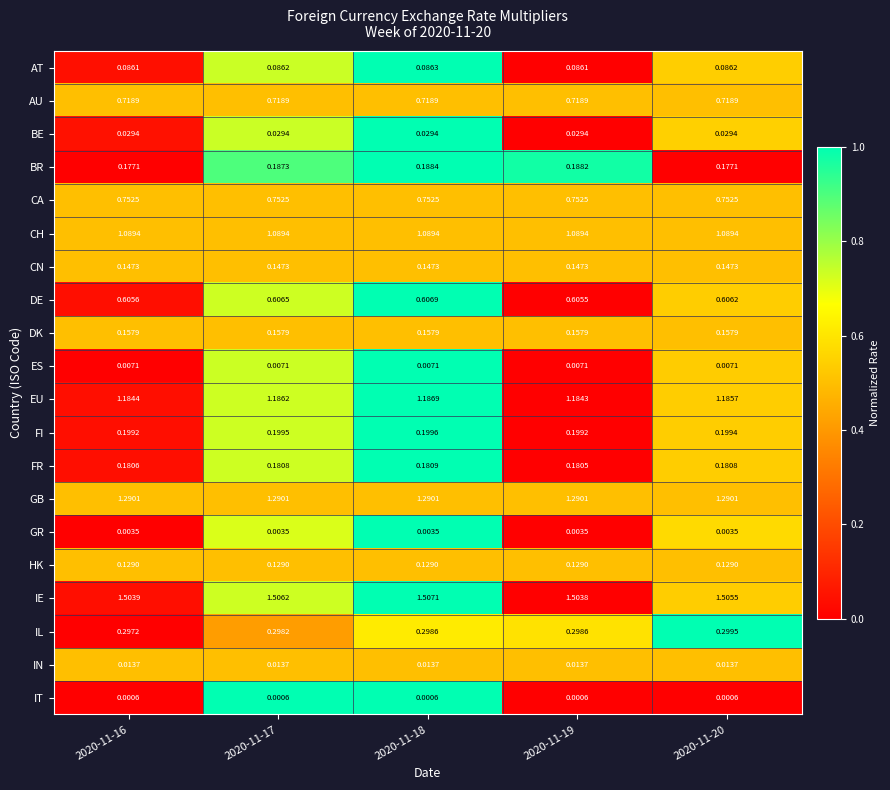

Is the value of IT at 2020-11-20 greater than the value of ES at 2020-11-20?

No